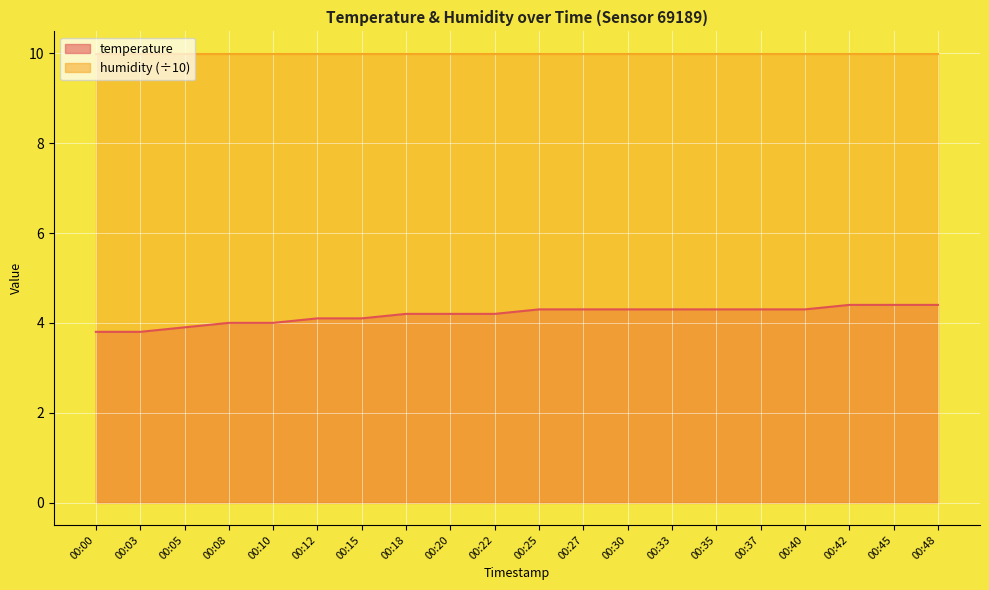

What is the minimum value for humidity (÷10)?

10.0